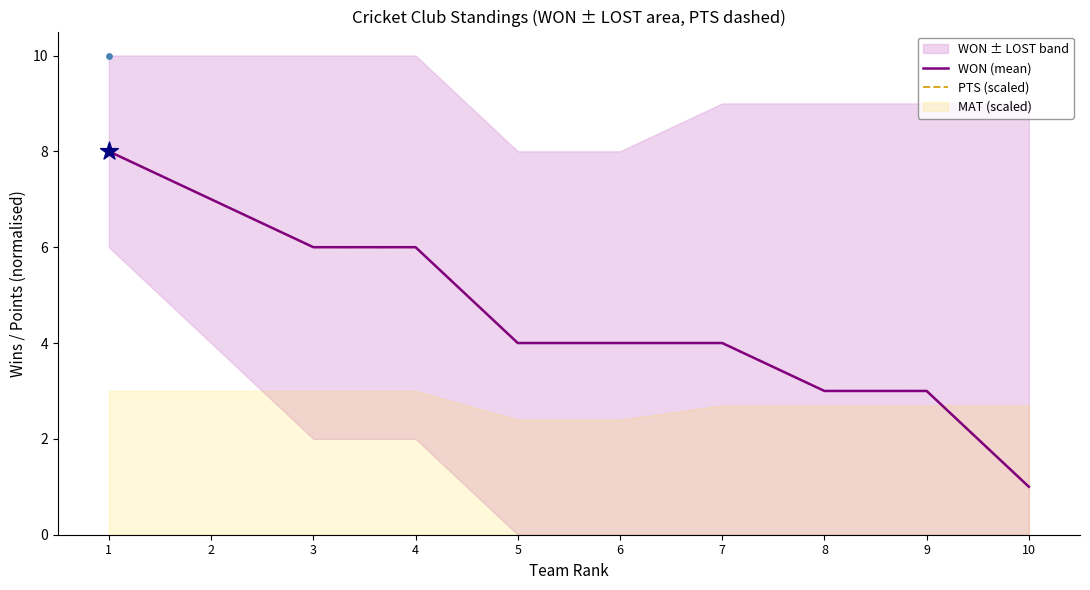

What is the total value across all series at 2?

14